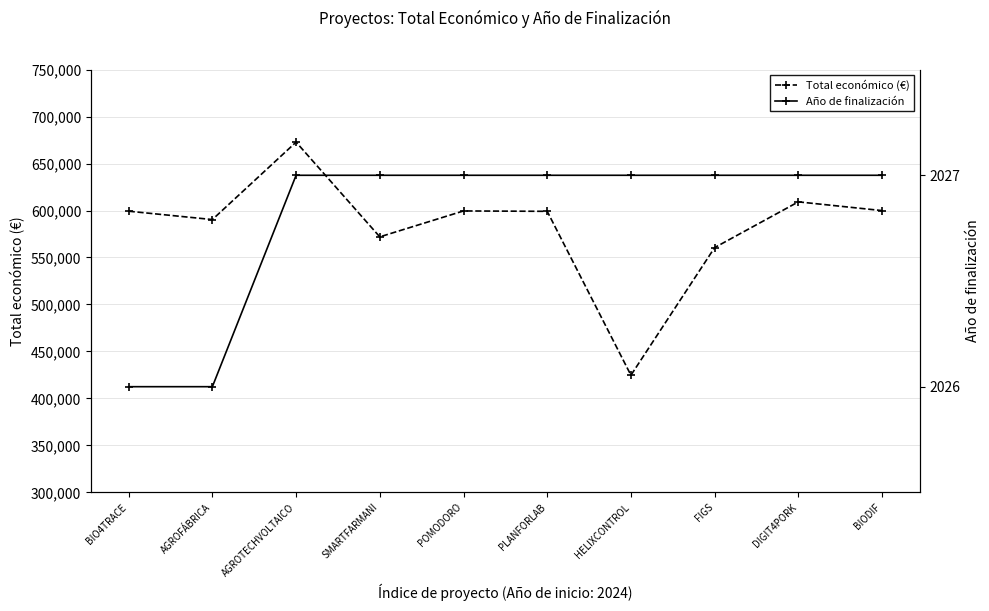

Reading right to left, extract all data points from this chart.

Total económico (€): 599927	609206	560529	424720	599134	599540	571965	672807	590382	599262
Año de finalización: 2027	2027	2027	2027	2027	2027	2027	2027	2026	2026